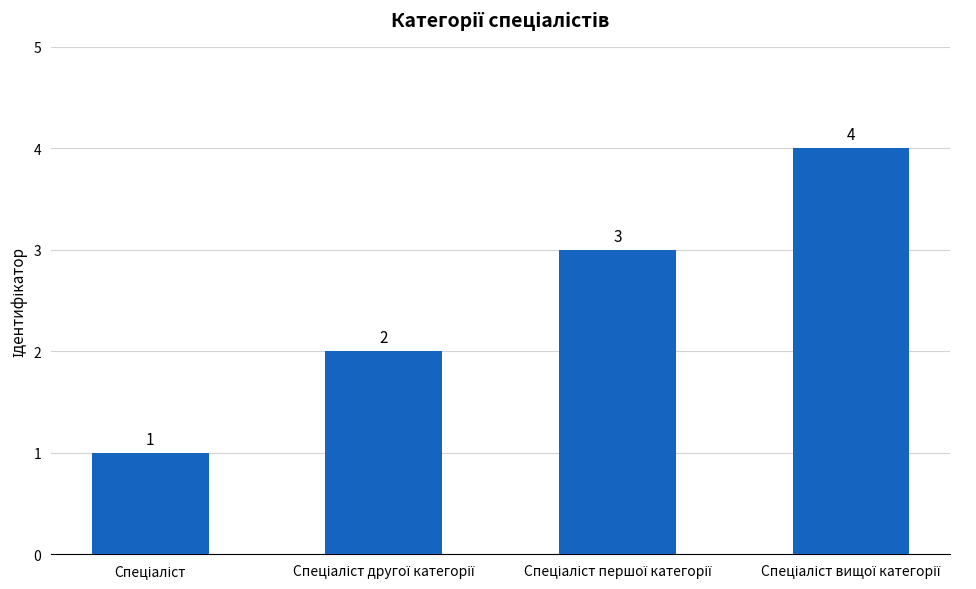

How many distinct data groups are displayed?

1